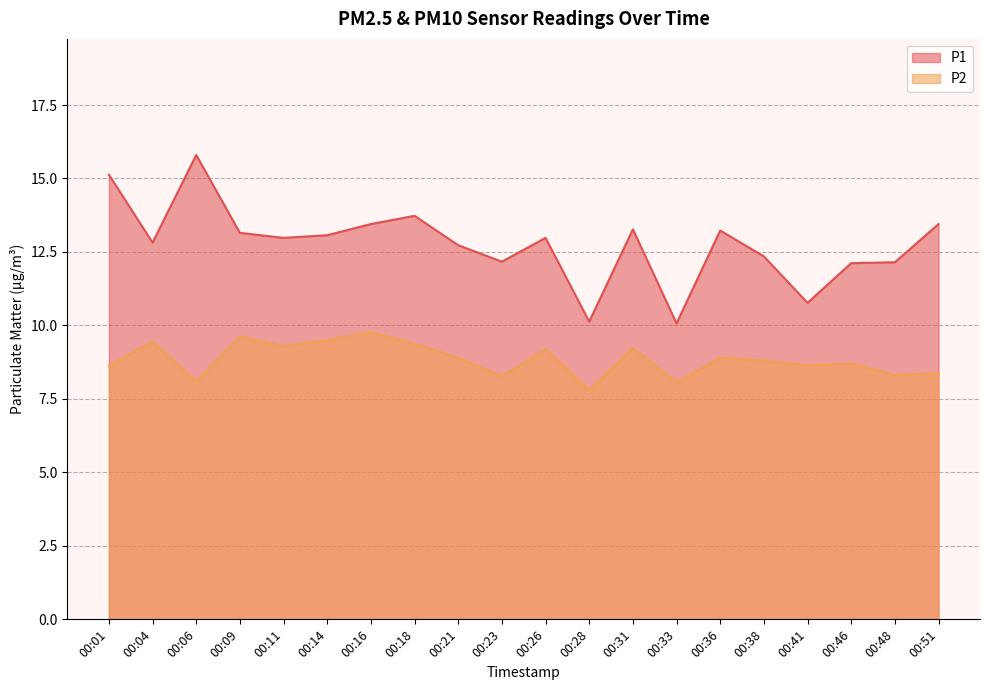

How many interior local valleys does the P1 series have?

6